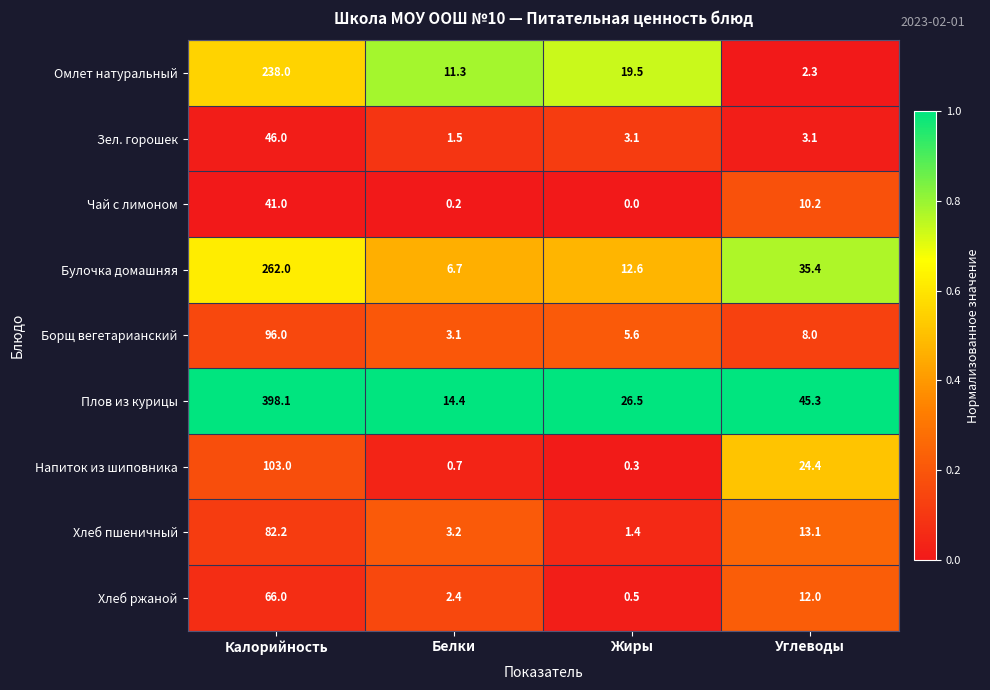

Read the Булочка домашняя value at Белки.

6.7